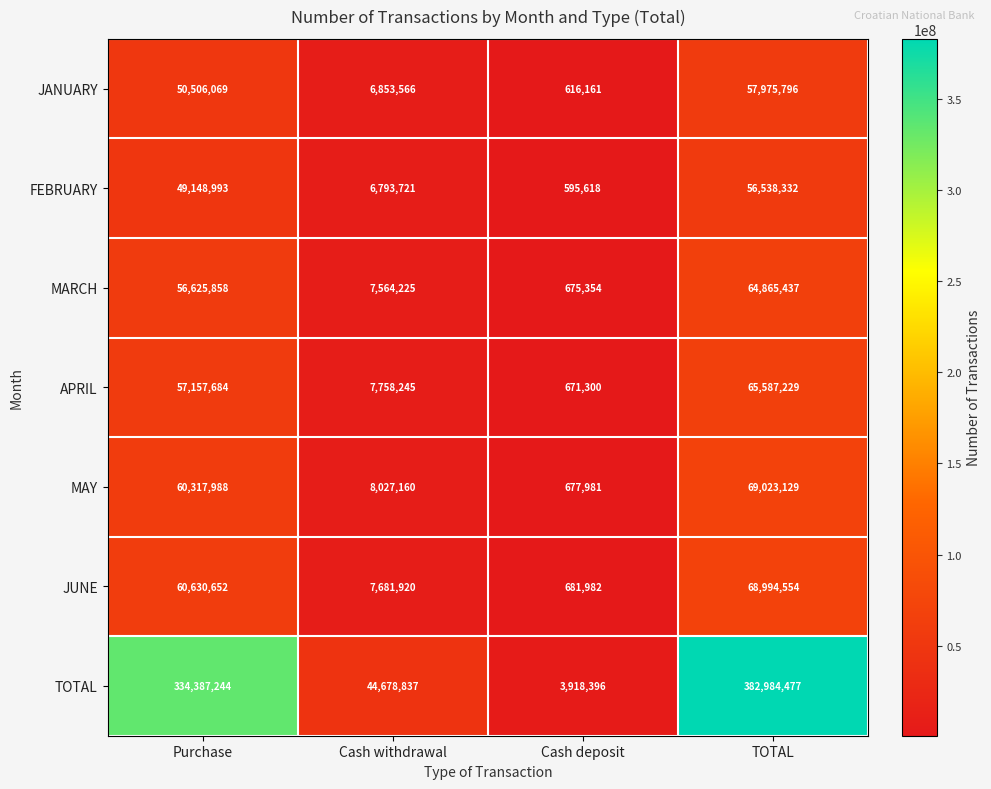

How many data points does each series have?

4